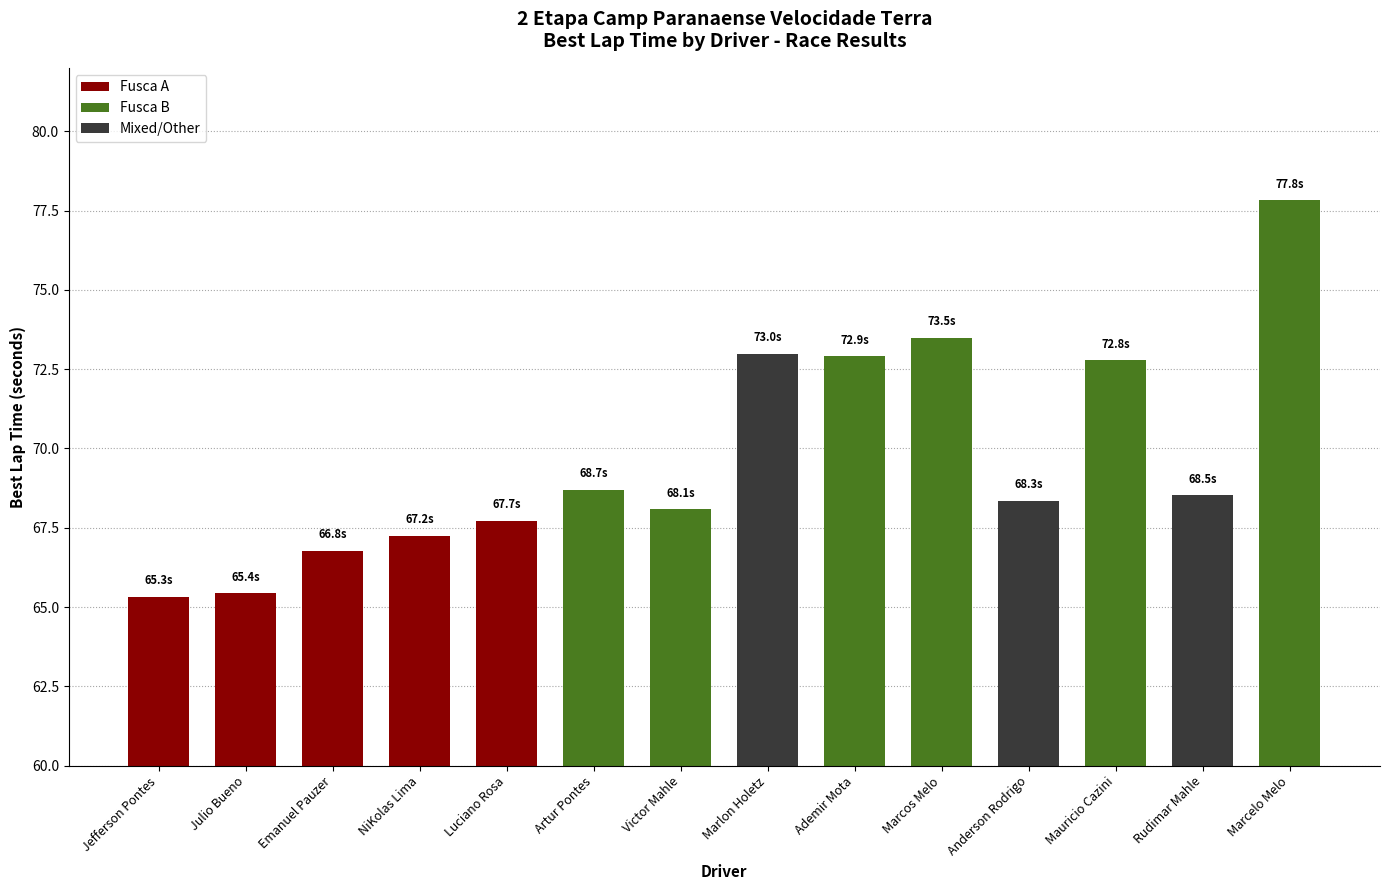

True or false: the data shows 66.8 at Emanuel Pauzer.

True